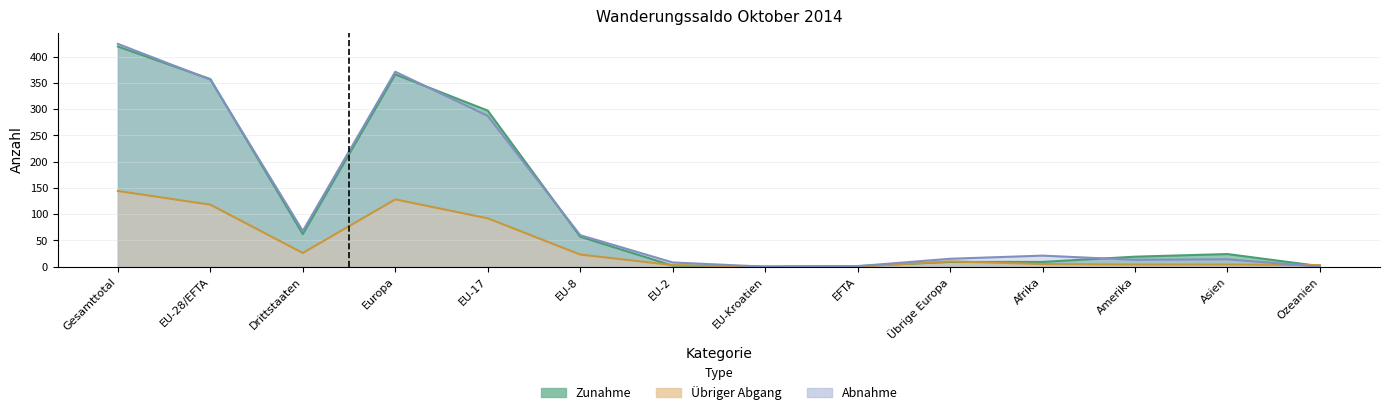

Which series has the largest total across all categories?

Abnahme